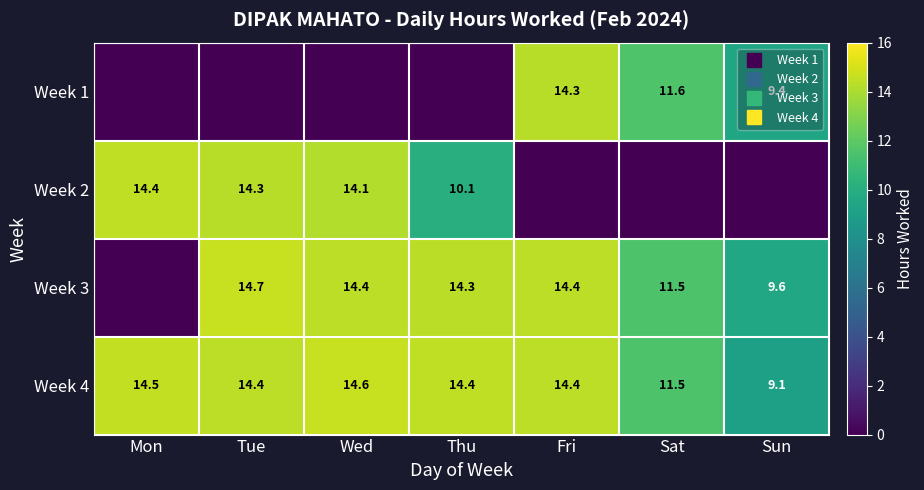

Rank the categories by Week 4 value from highest to lowest.

Wed, Mon, Thu, Tue, Fri, Sat, Sun